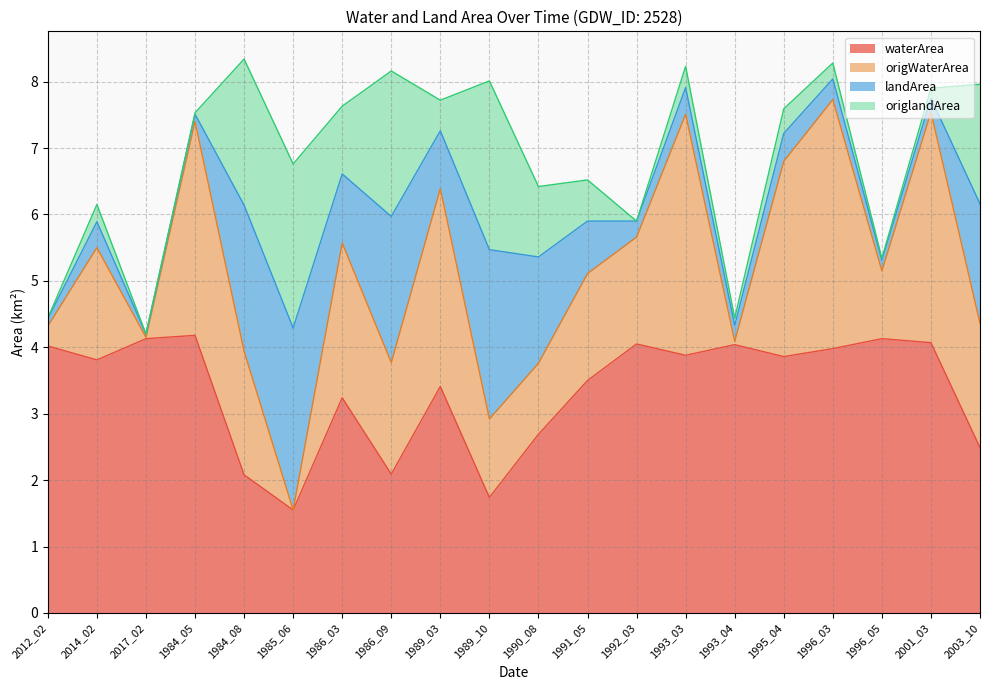

True or false: waterArea and origWaterArea cross at least once.

False